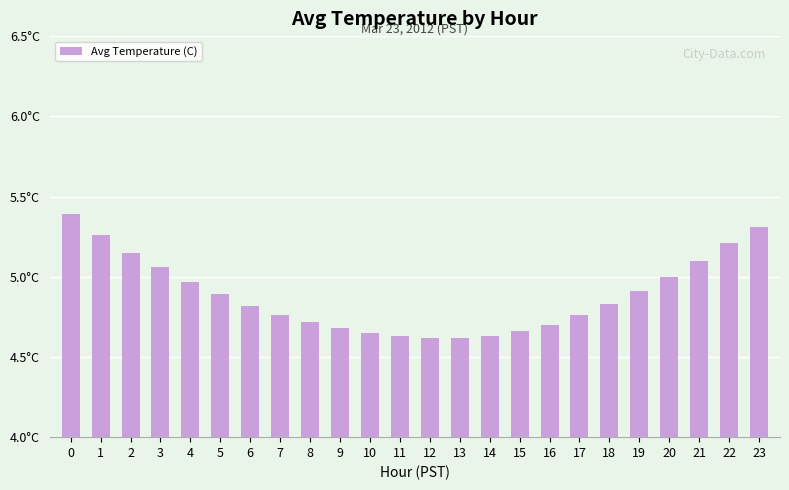

What is the change in value from 8 to 15?

-0.1